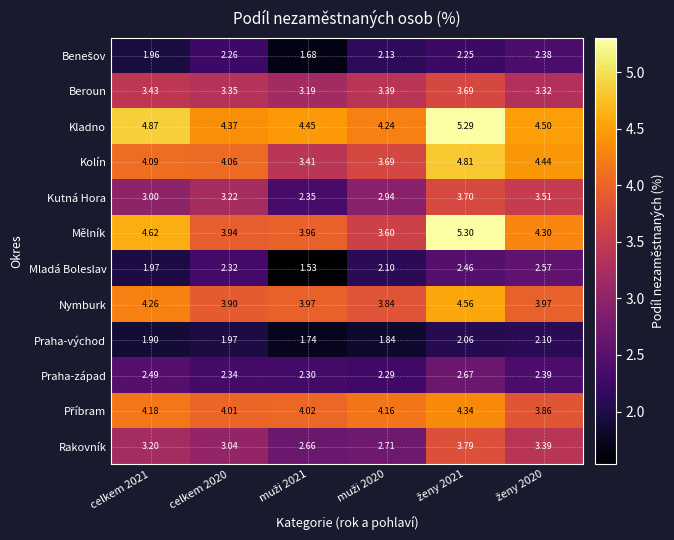

Which series has the largest total across all categories?

Kladno